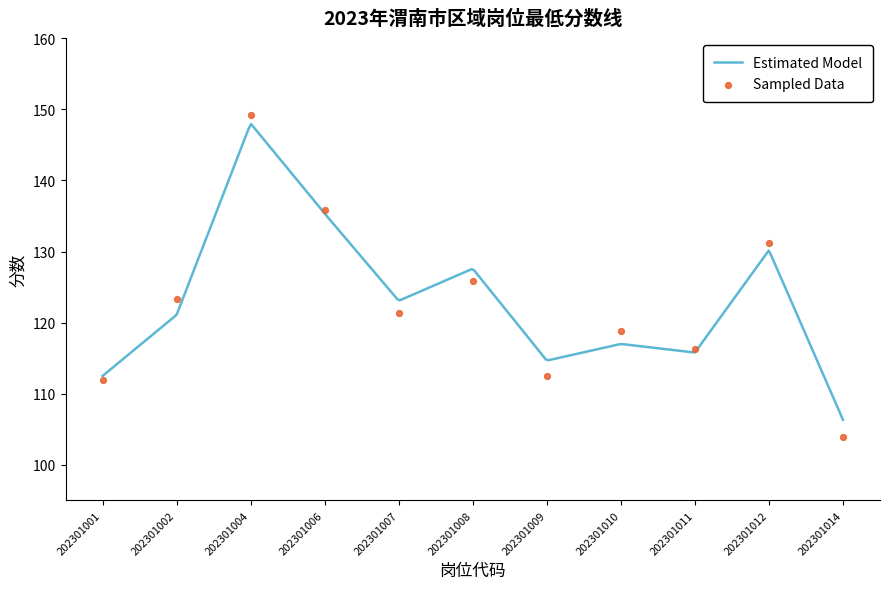

What is the change in value from 202301002 to 202301014?

-19.4